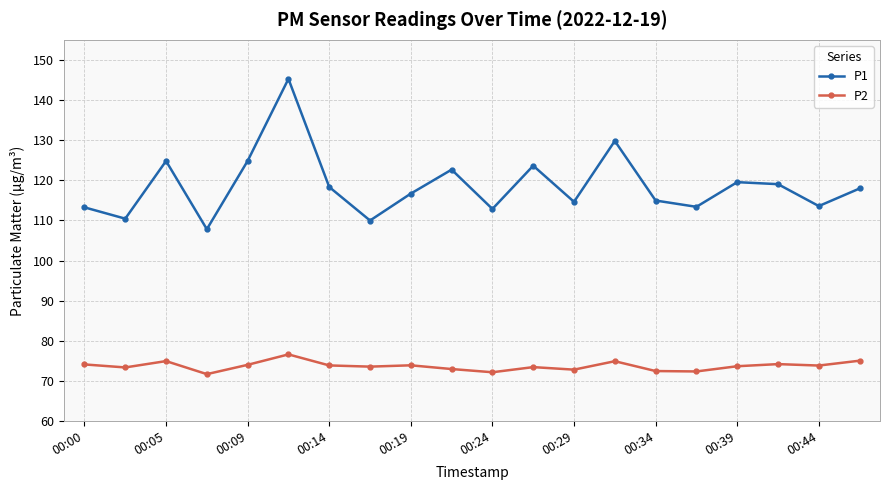

True or false: P1 and P2 cross at least once.

False